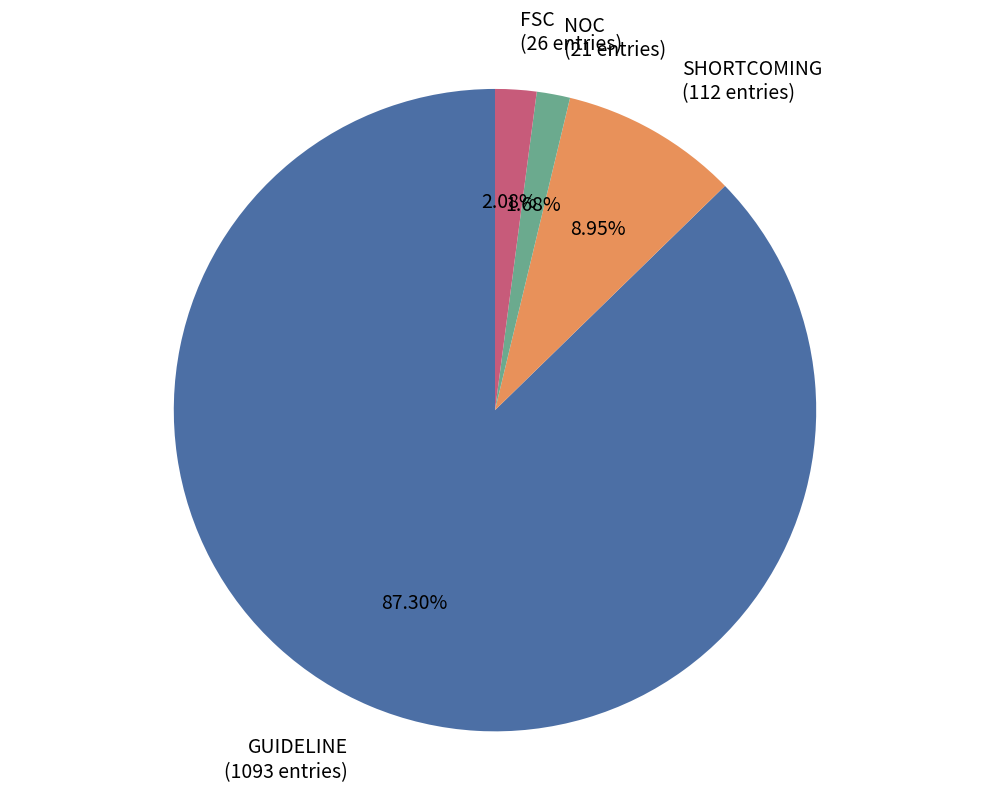

Which category has the biggest portion of the pie?

GUIDELINE